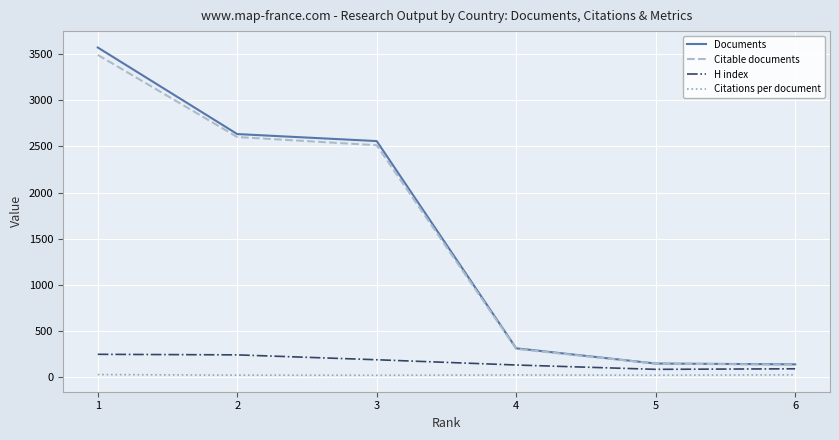

What are all the series names shown in the legend?

Documents, Citable documents, H index, Citations per document